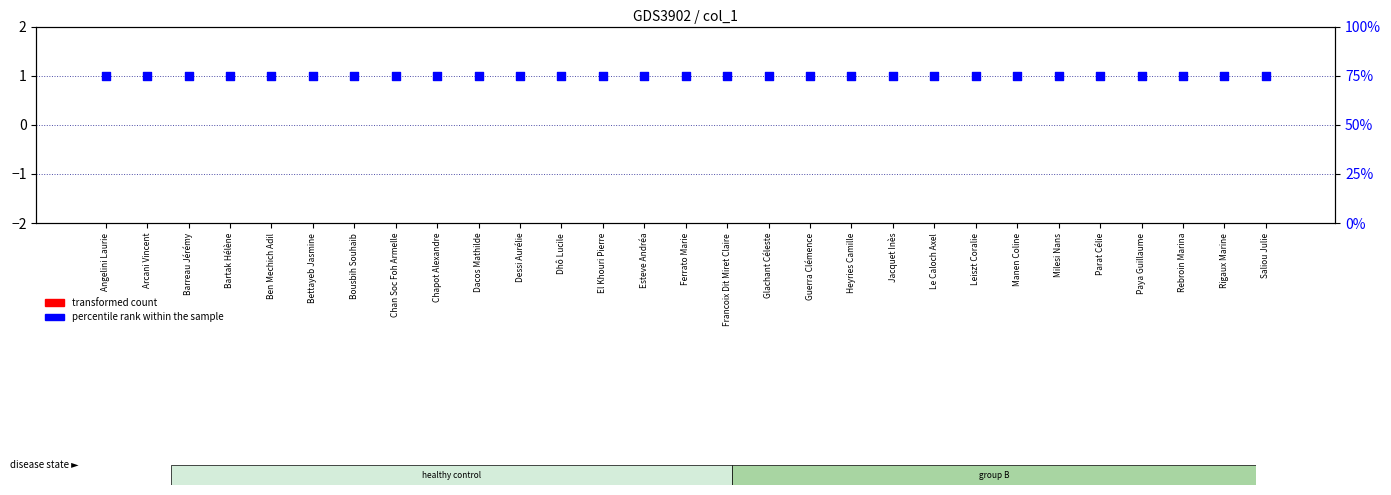

Is the value of transformed count at Ferrato Marie greater than the value of percentile rank within the sample at Saliou Julie?

No